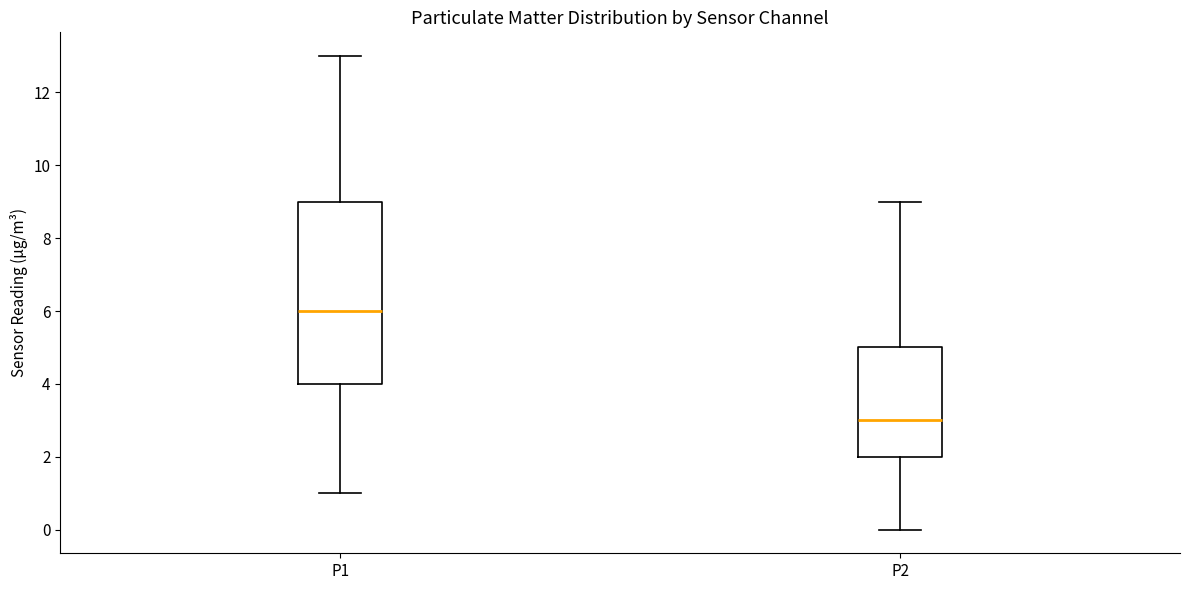

Which box is the tallest, from its lower edge to its upper edge?

P1